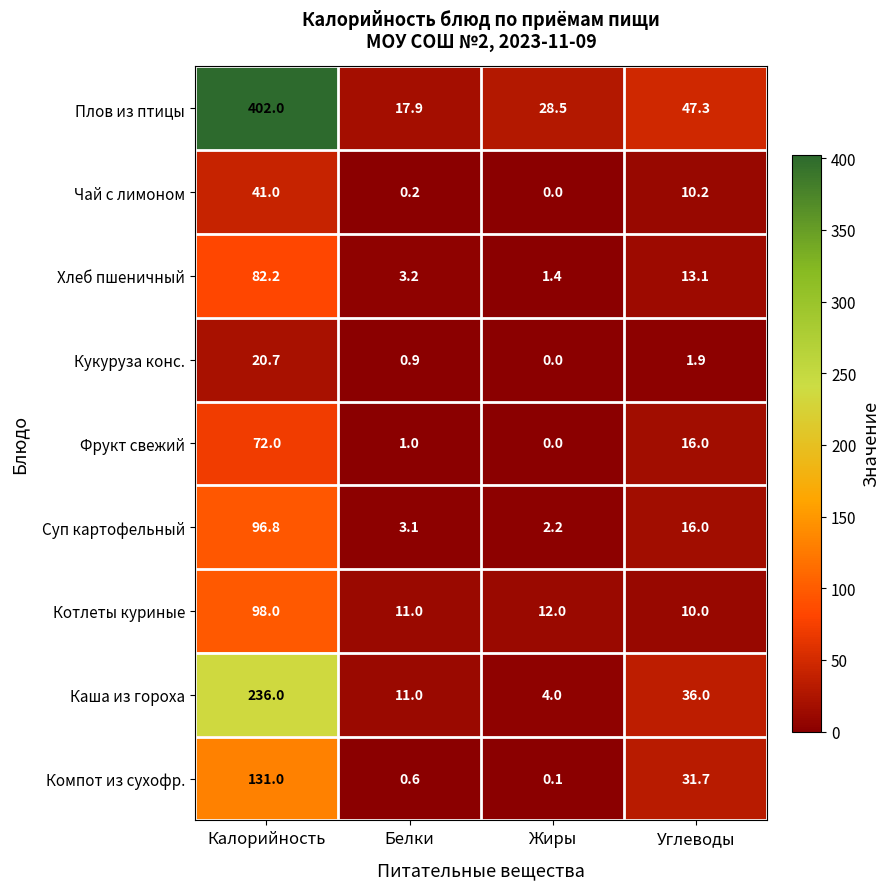

What is the difference between the Хлеб пшеничный values at Белки and Жиры?

1.8